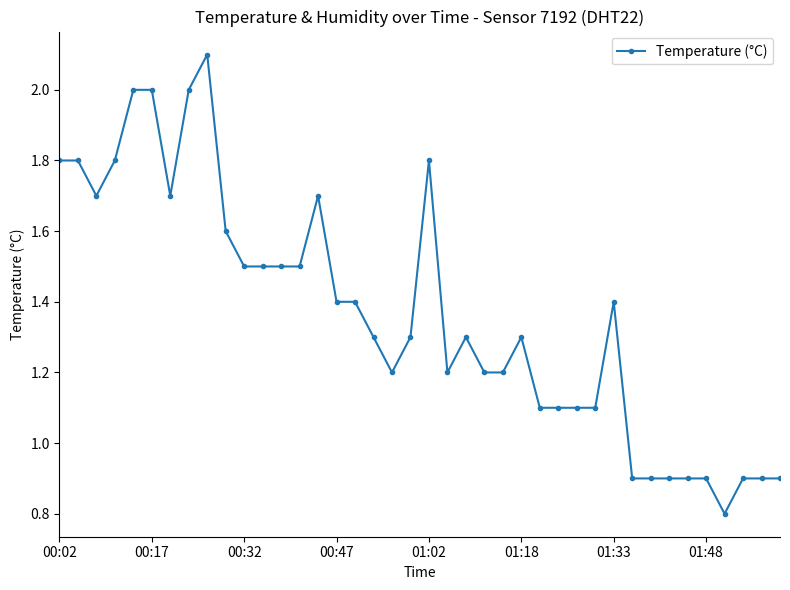

Does the chart display data point markers on the line(s)?

Yes